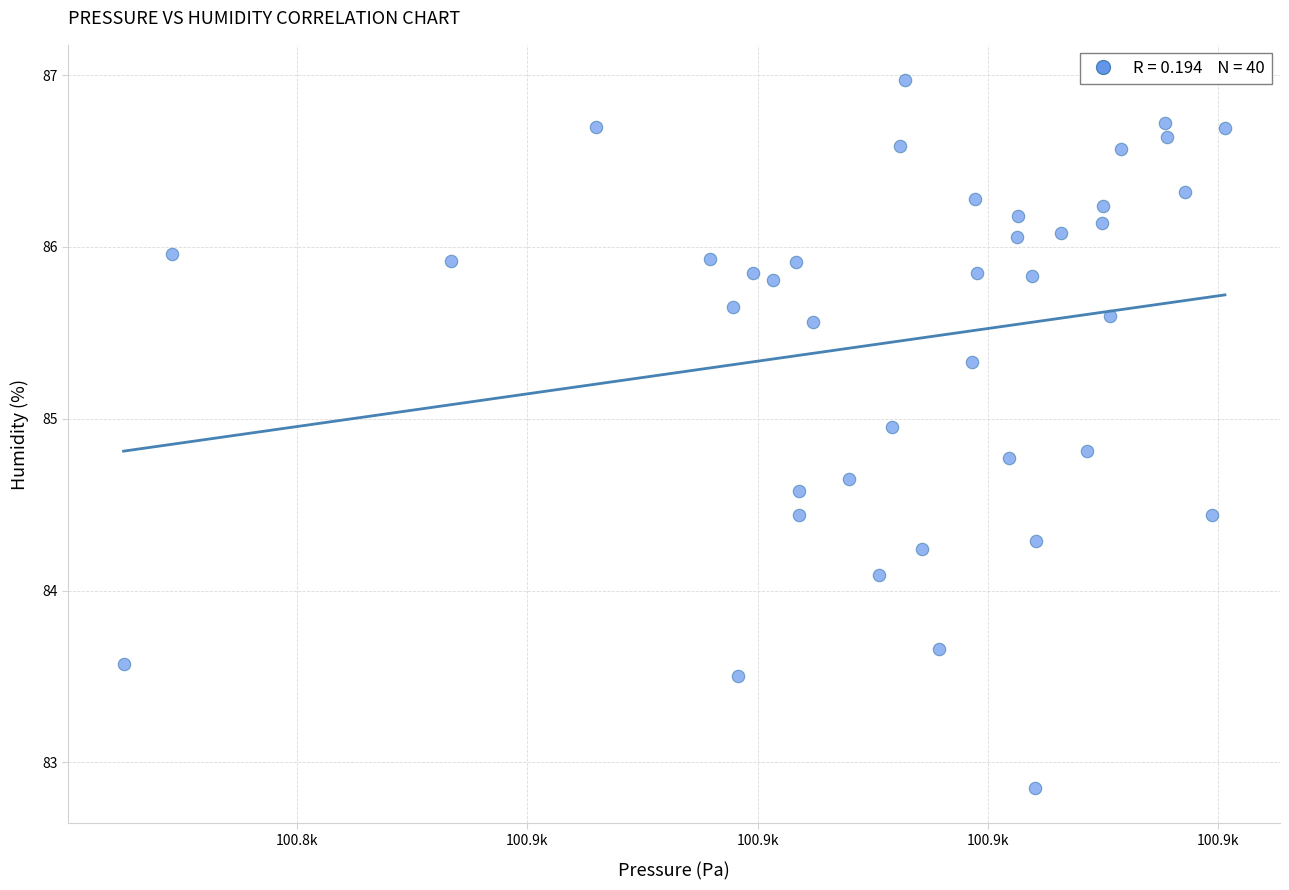

What Y value in the scatter plot is closest to 84?

84.1